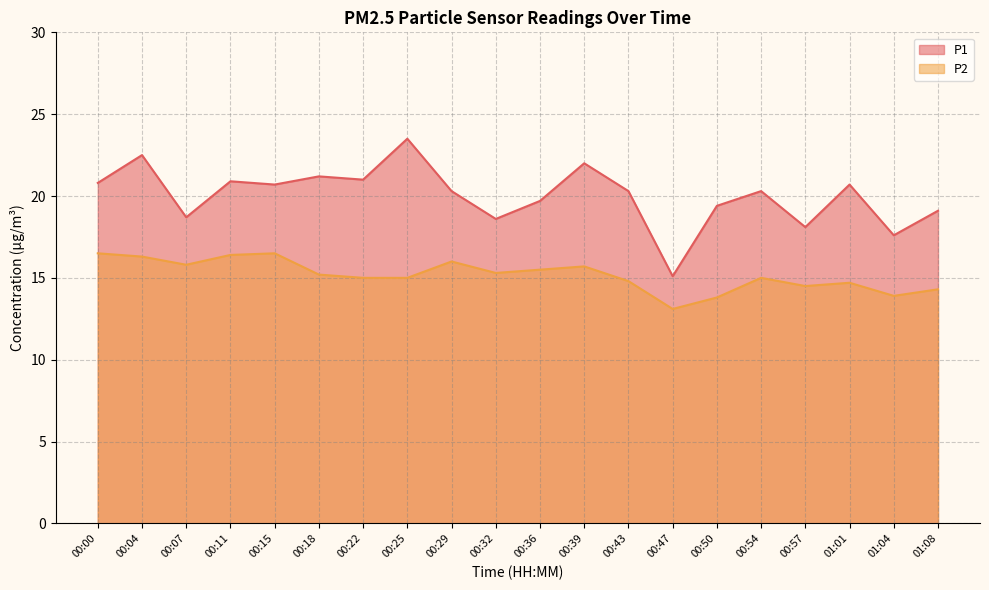

Reading left to right, list all the values displayed in this chart.

P1: 00:00=20.8	00:04=22.5	00:07=18.7	00:11=20.9	00:15=20.7	00:18=21.2	00:22=21.0	00:25=23.5	00:29=20.3	00:32=18.6	00:36=19.7	00:39=22.0	00:43=20.3	00:47=15.1	00:50=19.4	00:54=20.3	00:57=18.1	01:01=20.7	01:04=17.6	01:08=19.1
P2: 00:00=16.5	00:04=16.3	00:07=15.8	00:11=16.4	00:15=16.5	00:18=15.2	00:22=15.0	00:25=15.0	00:29=16.0	00:32=15.3	00:36=15.5	00:39=15.7	00:43=14.8	00:47=13.1	00:50=13.8	00:54=15.0	00:57=14.5	01:01=14.7	01:04=13.9	01:08=14.3